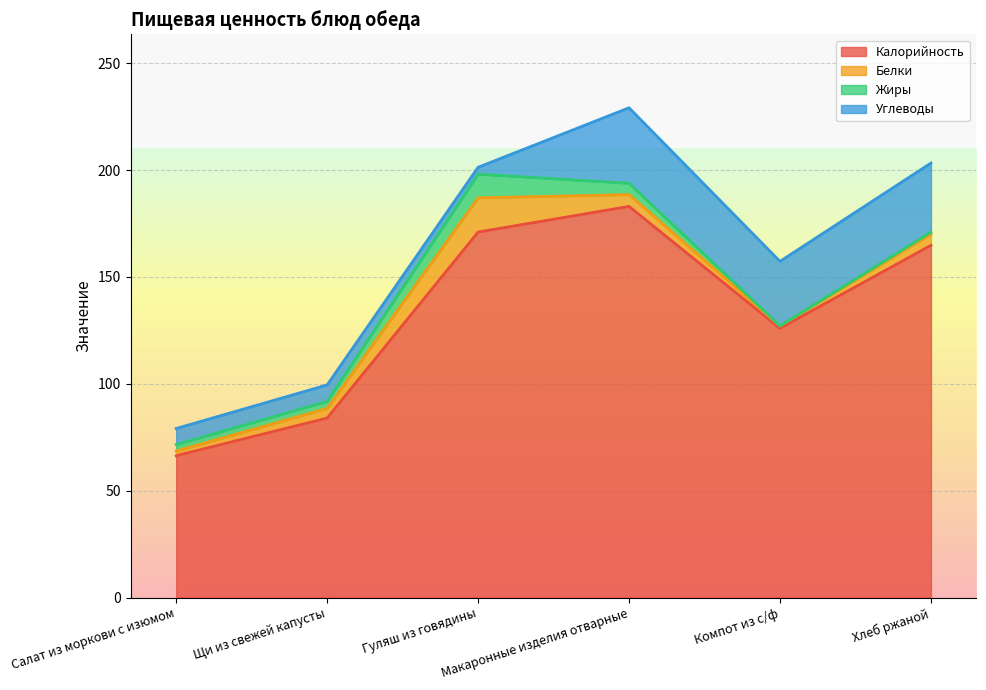

Reading right to left, transcribe all the data shown in this chart.

Калорийность: Хлеб ржаной=164.8	Компот из с/ф=126.0	Макаронные изделия отварные=183.0	Гуляш из говядины=171.0	Щи из свежей капусты=84.0	Салат из моркови с изюмом=66.4
Белки: Хлеб ржаной=5.3	Компот из с/ф=1.0	Макаронные изделия отварные=5.5	Гуляш из говядины=16.0	Щи из свежей капусты=4.5	Салат из моркови с изюмом=2.2
Жиры: Хлеб ржаной=0.9	Компот из с/ф=0.1	Макаронные изделия отварные=5.3	Гуляш из говядины=11.1	Щи из свежей капусты=3.3	Салат из моркови с изюмом=3.0
Углеводы: Хлеб ржаной=32.3	Компот из с/ф=30.2	Макаронные изделия отварные=35.3	Гуляш из говядины=3.2	Щи из свежей капусты=7.7	Салат из моркови с изюмом=7.5